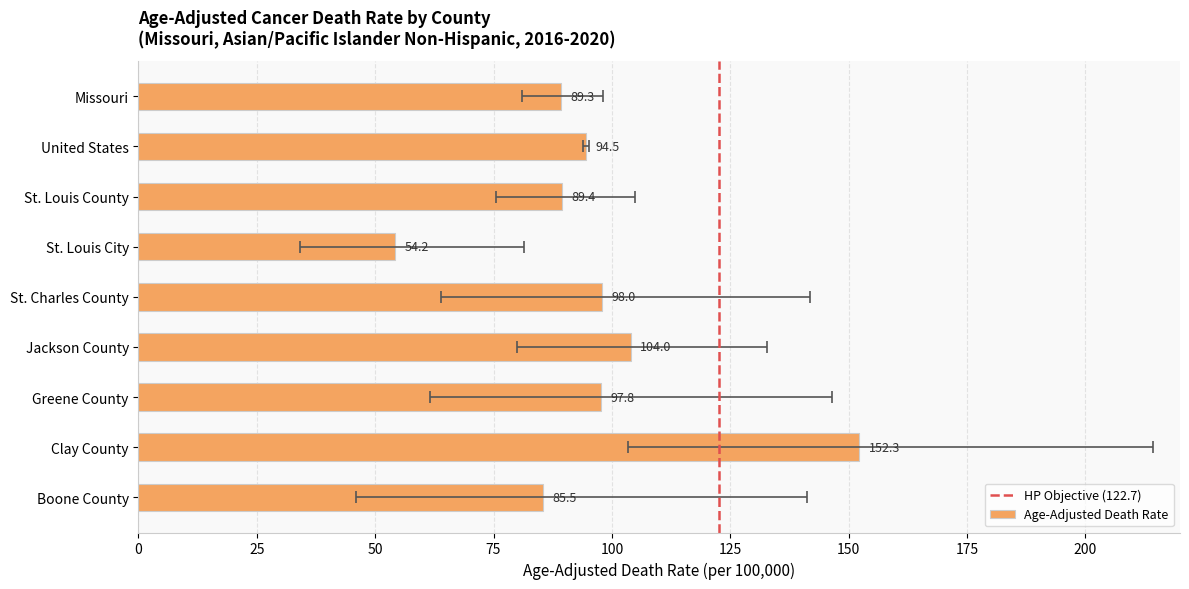

What is the label of the 5th bar from the right?

St. Charles County